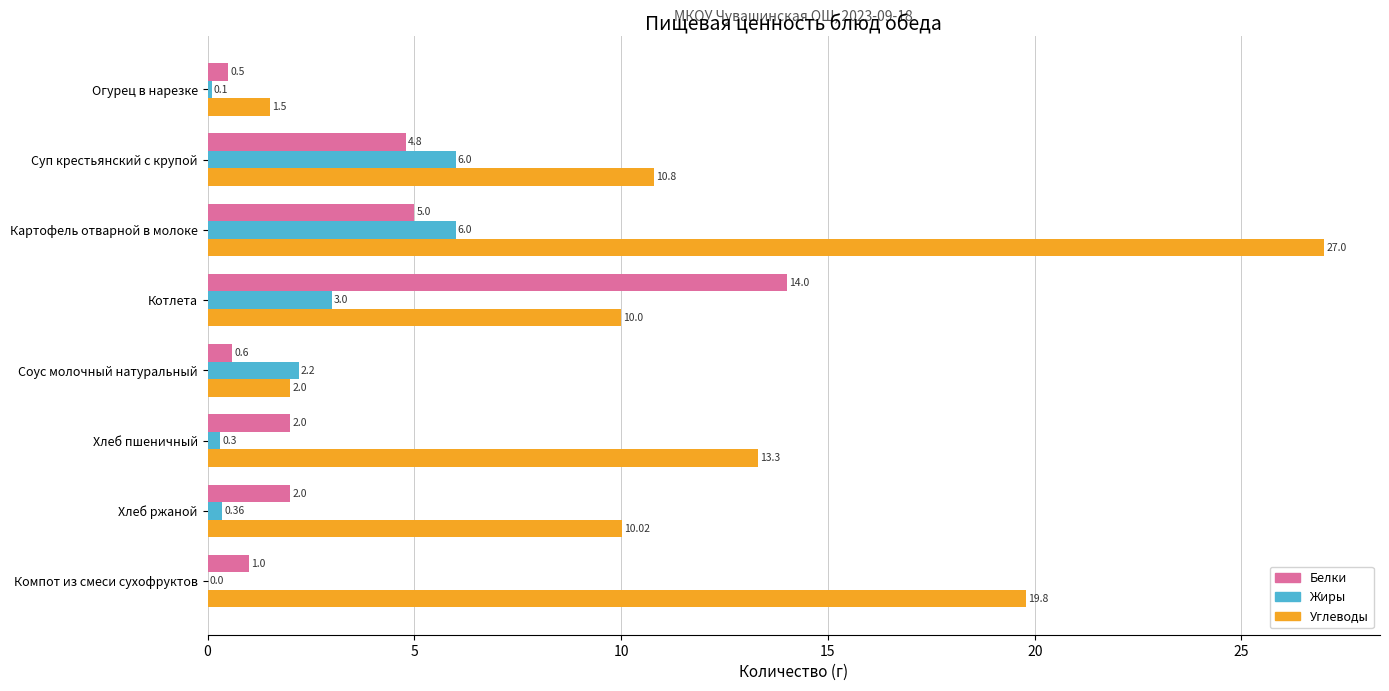

Which series changed the most between Огурец в нарезке and Картофель отварной в молоке?

Углеводы